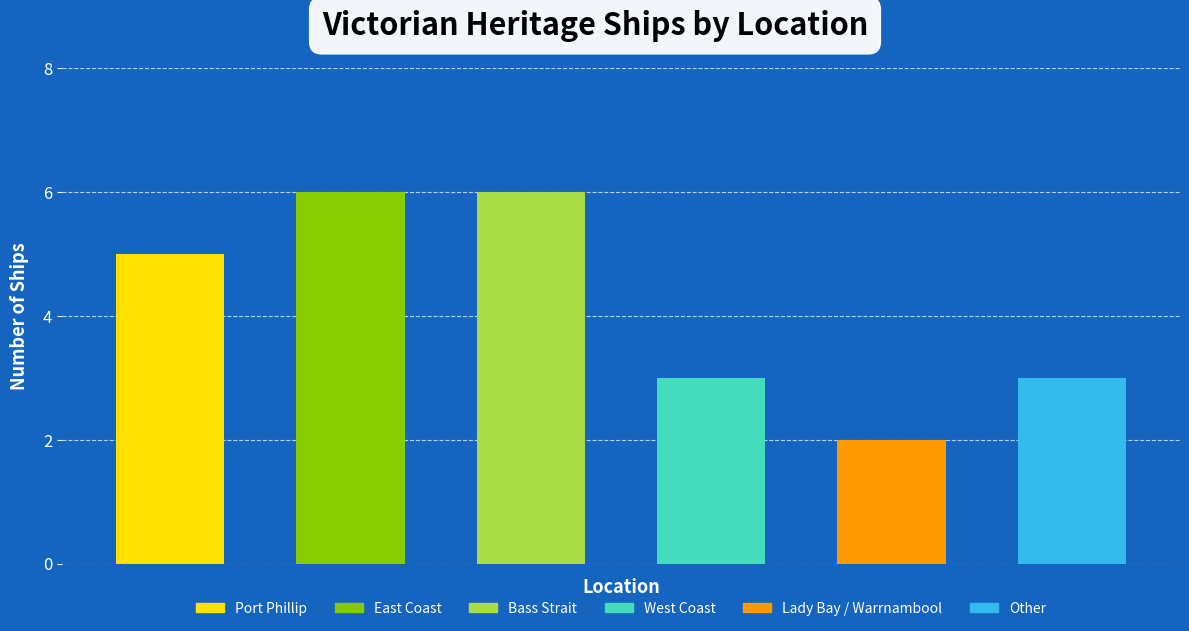

What is the value of the 3rd bar from the left?

6